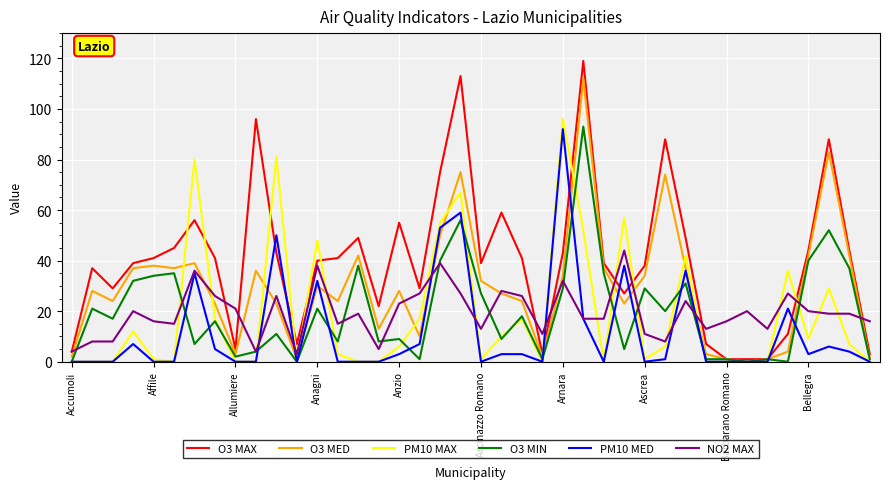

What is the difference between the maximum and minimum values in the O3 MIN series?

93